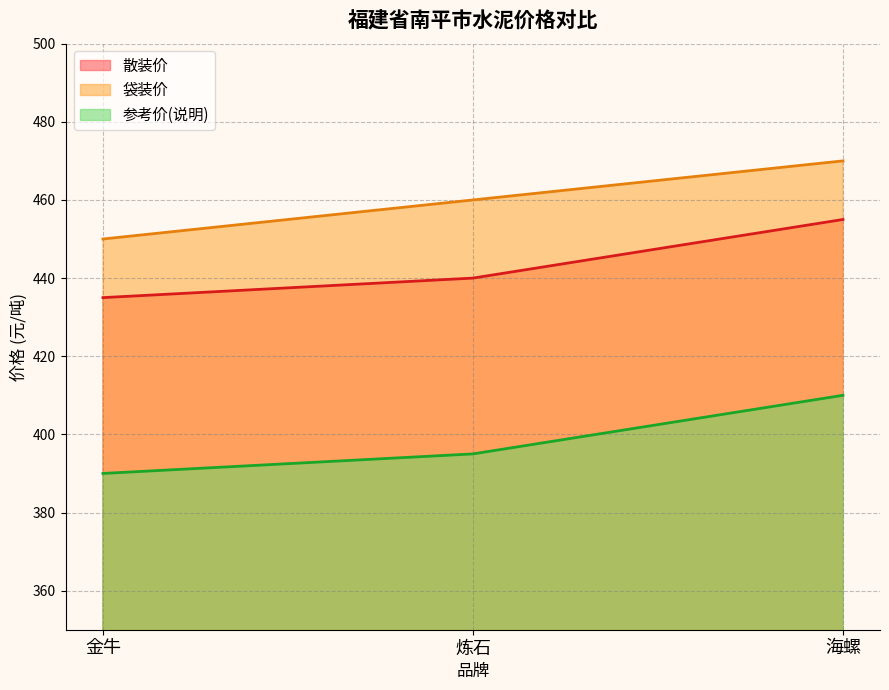

What is the average value of the 参考价(说明) series?

398